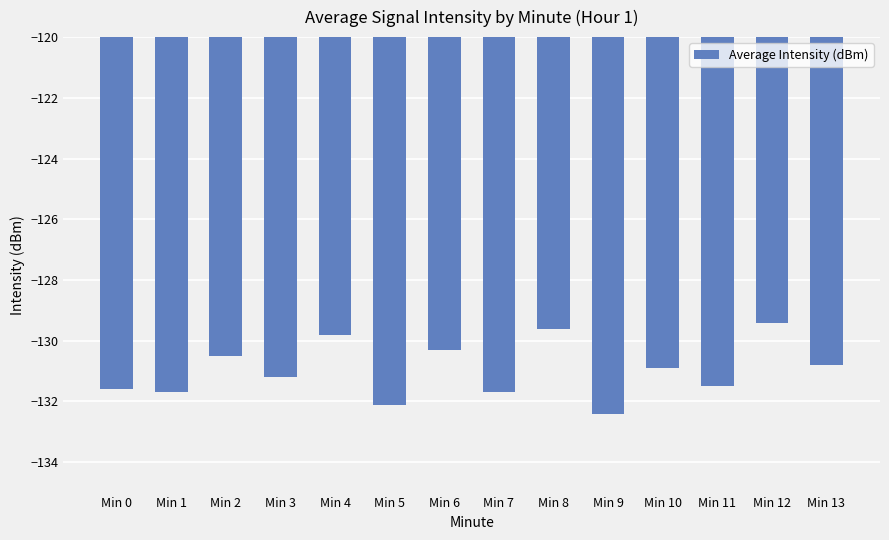

How many bars are there in total?

14